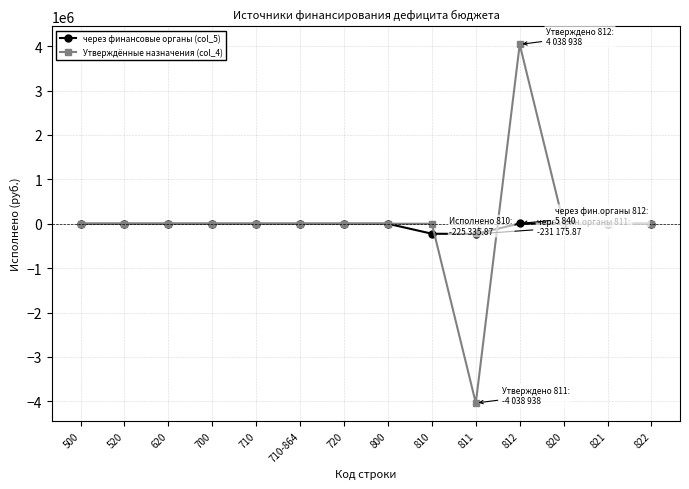

What is the total value across all series at 811?

-4270113.9